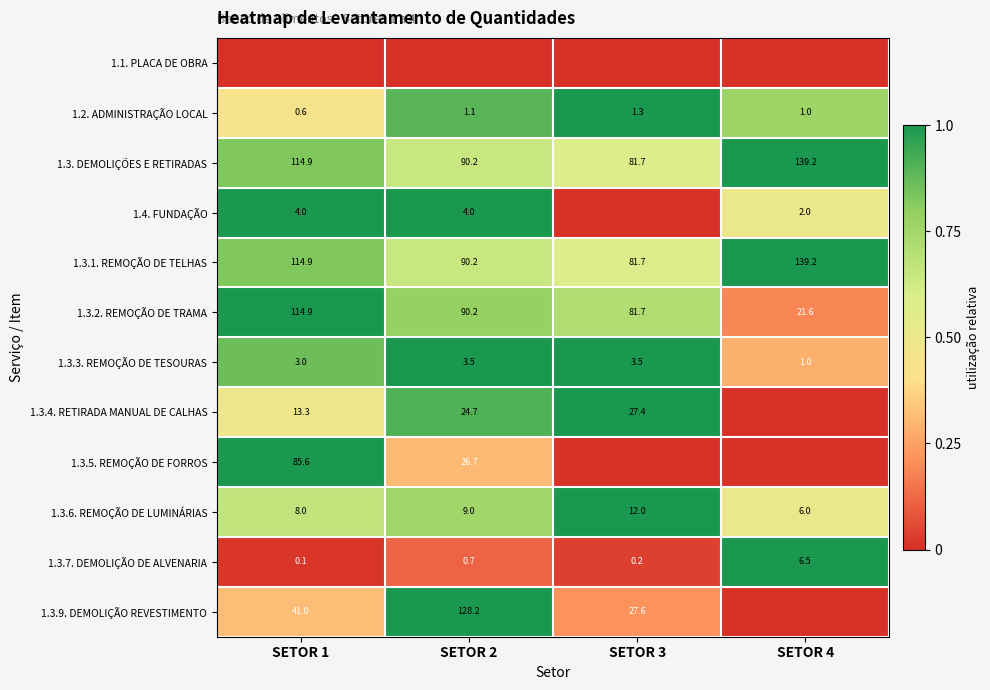

Is the value of 1.3.9. DEMOLIÇÃO REVESTIMENTO at SETOR 1 greater than the value of 1.4. FUNDAÇÃO at SETOR 4?

Yes